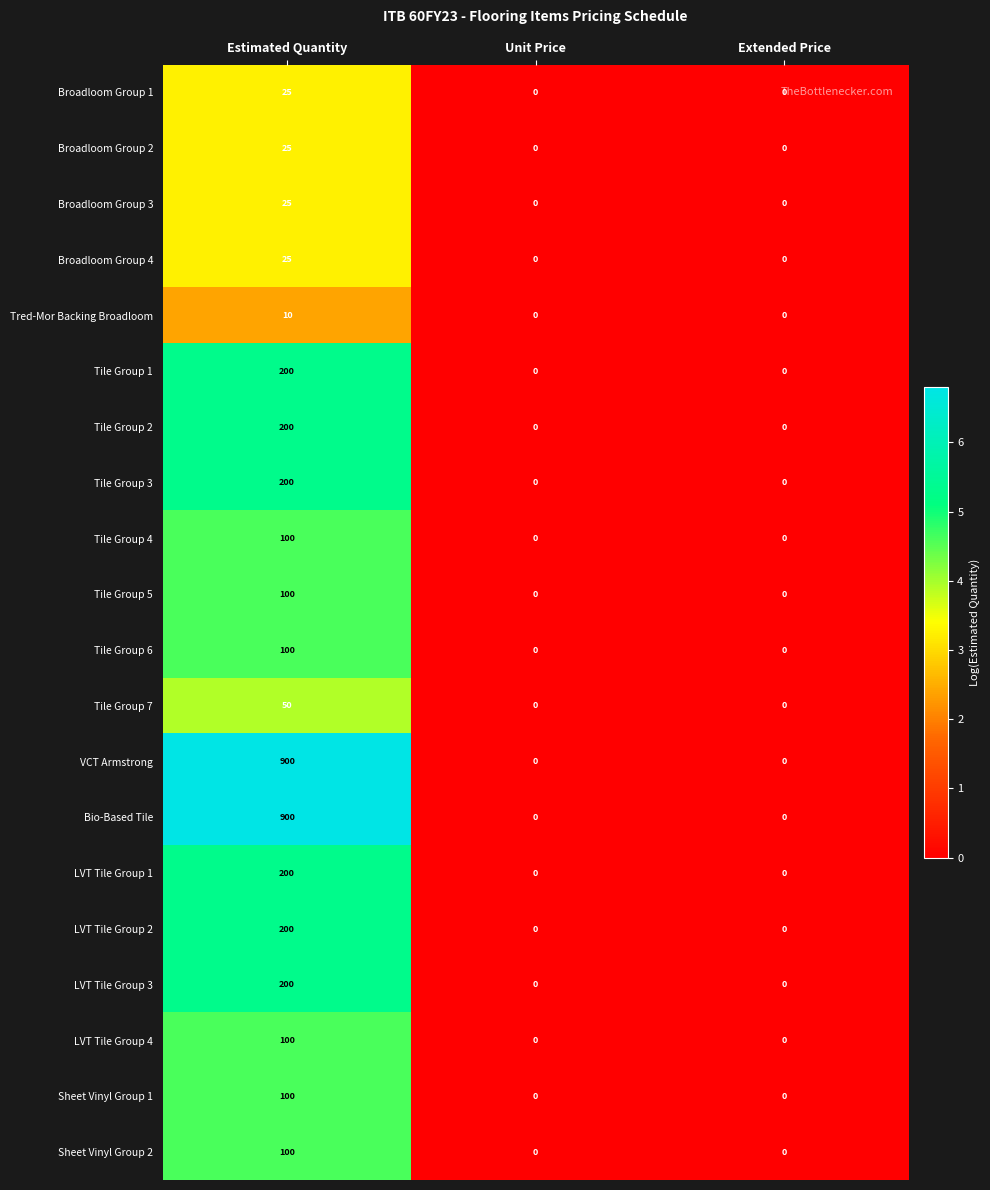

What is the spread (max minus min) of values at Estimated Quantity?

890